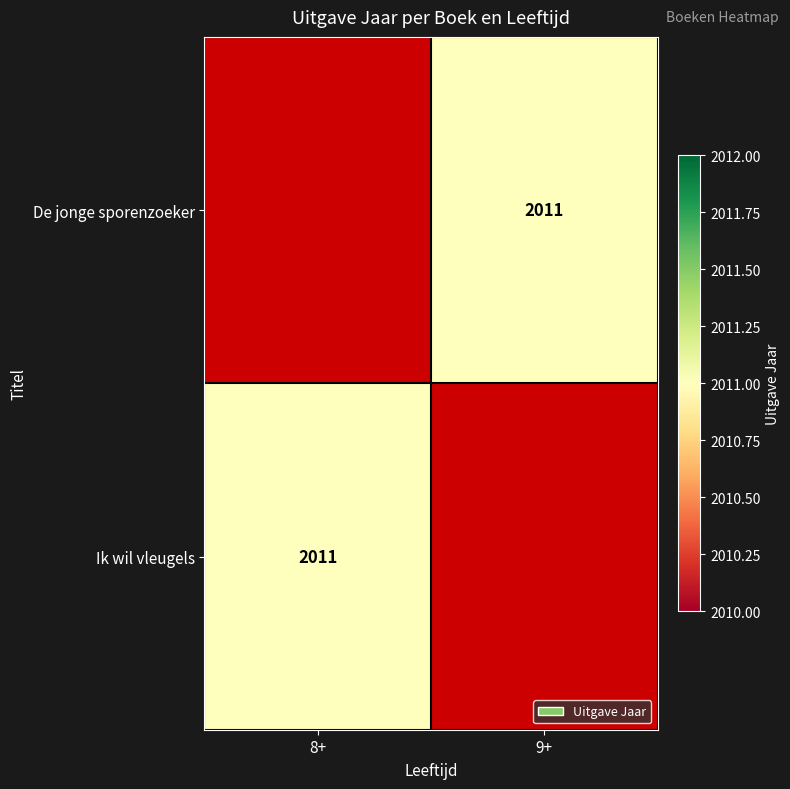

List the series in order of their overall mean, highest first.

De jonge sporenzoeker, Ik wil vleugels